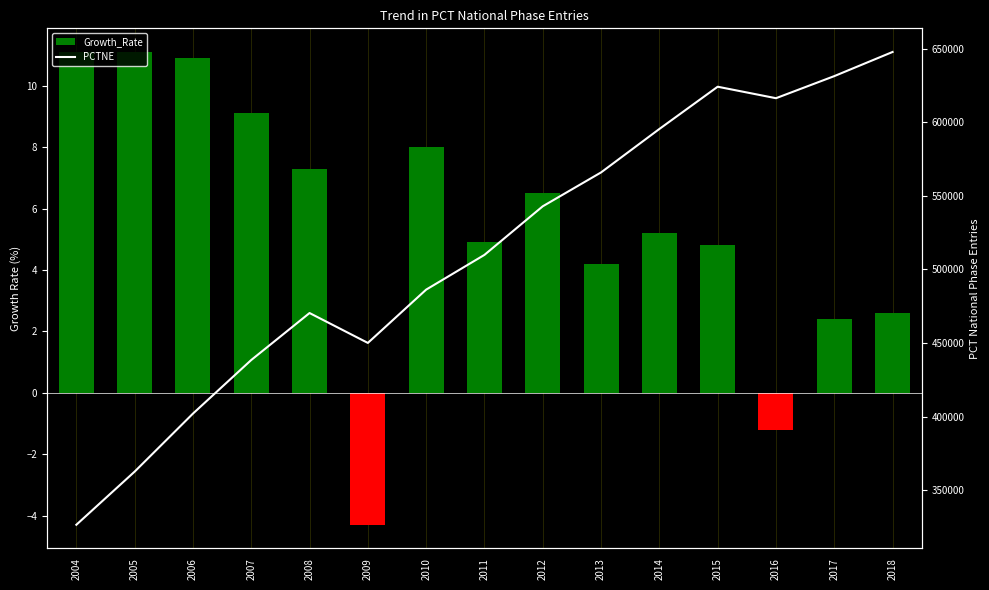

Which has a higher value, 2009 or 2016?

2016